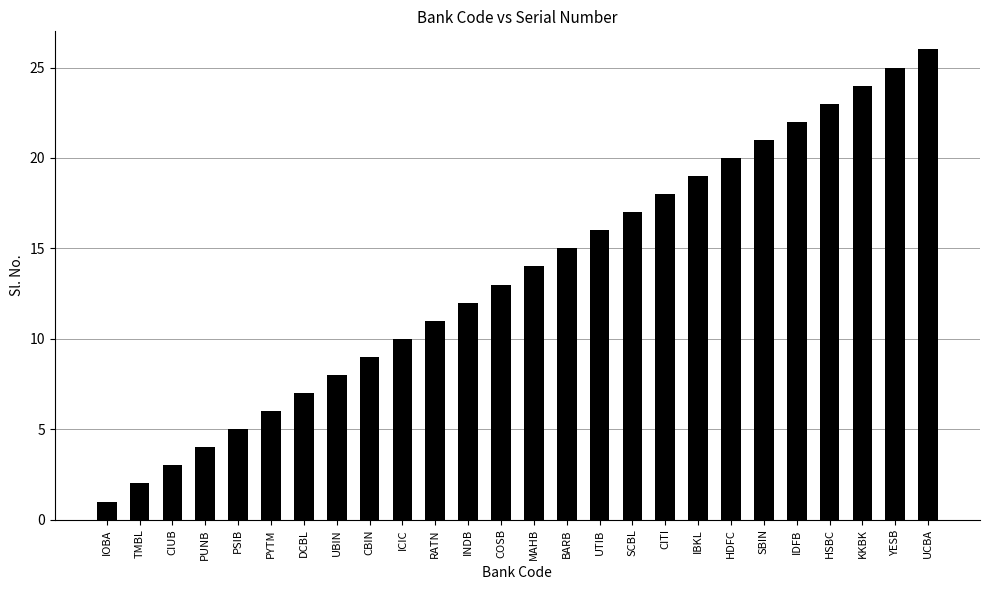

What position from the right is PSIB?

22